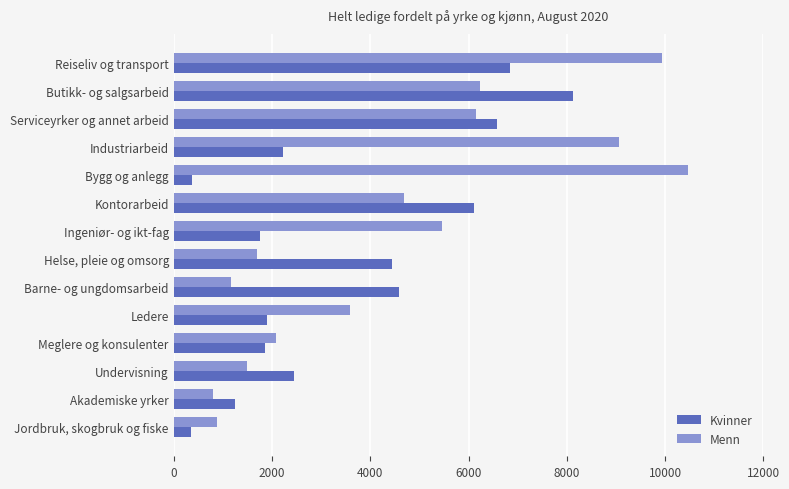

The Menn series shows 17526 at Reiseliv og transport. True or false?

False